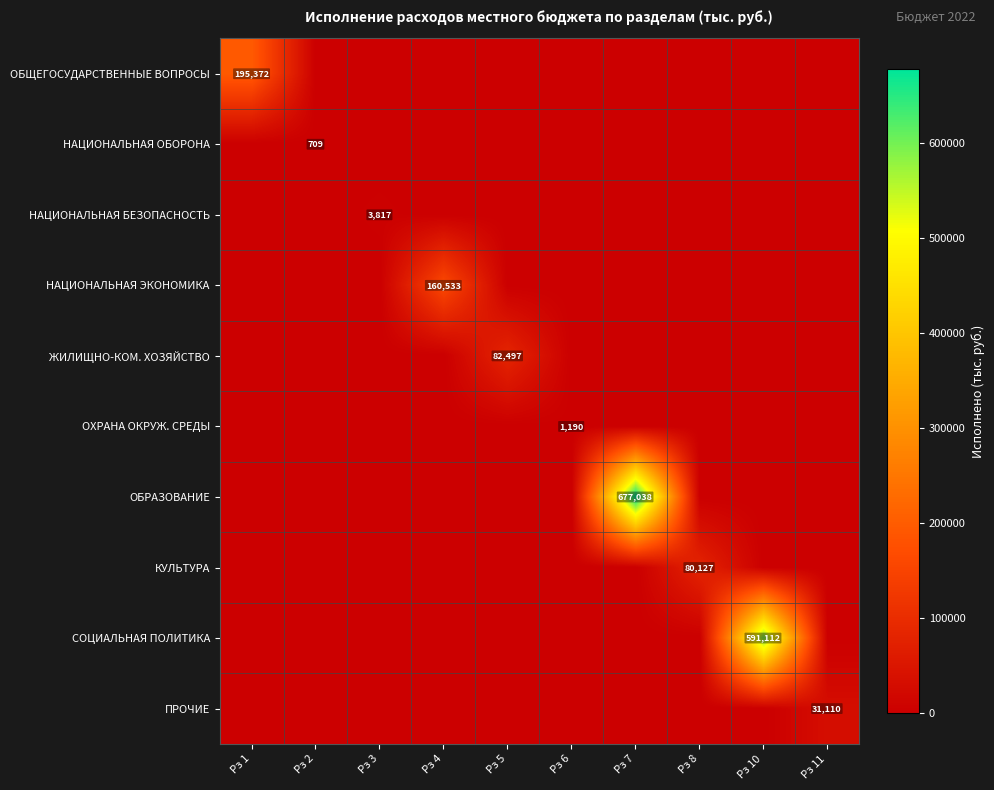

How many values in НАЦИОНАЛЬНАЯ ОБОРОНА are above zero?

1